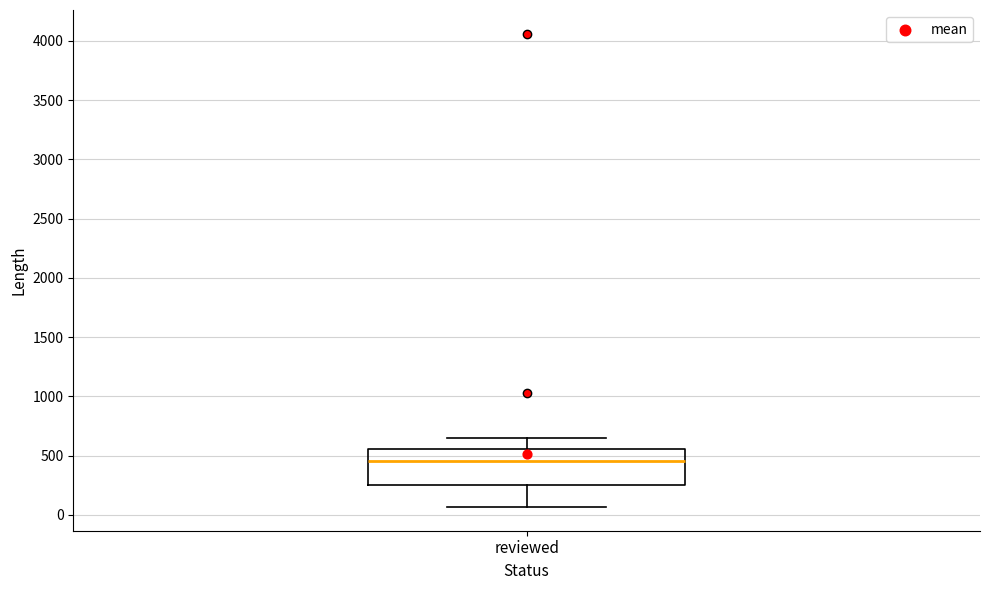

Where does the median line of the box for reviewed sit on the y-axis? The values are not printed on the chart, so give them approximately, as read against the axis.

450